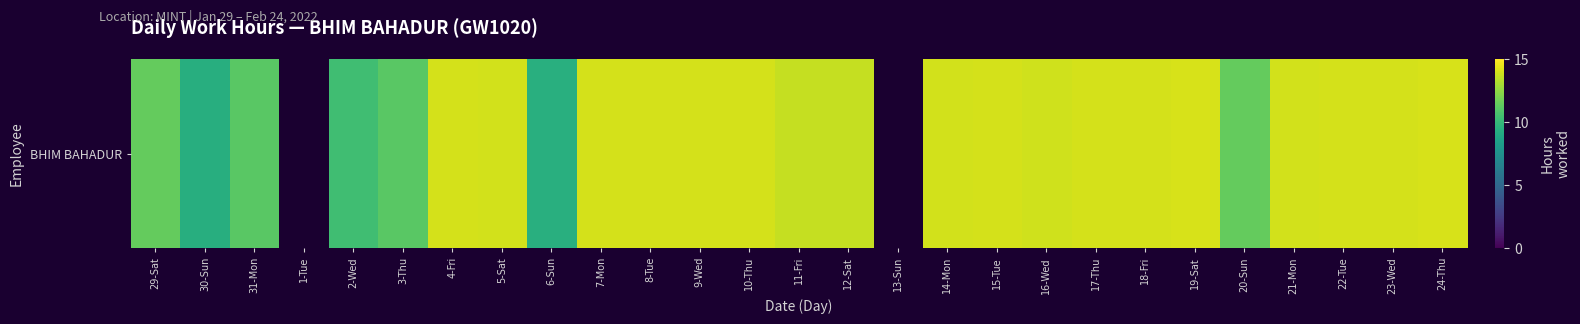

At which label does the data first exceed 13?

4-Fri